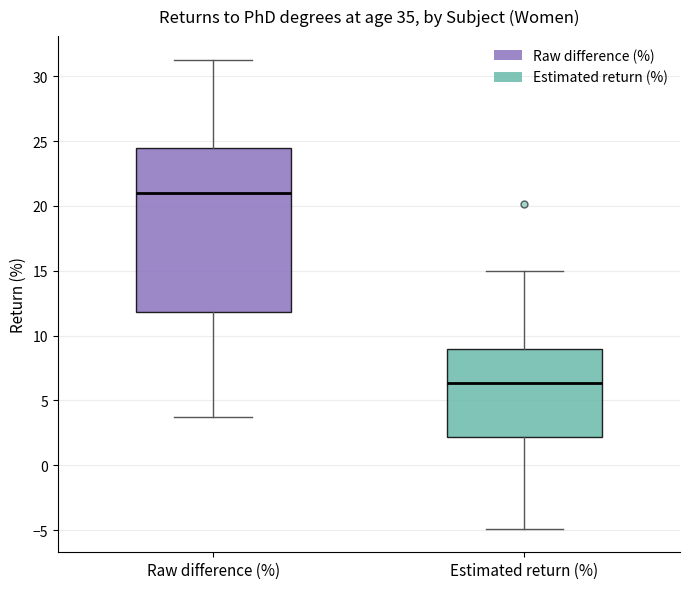

Reading left to right, read every box against the y-axis: the position of its median line, the range the box covers, and the ends of its whiskers. The values are not printed on the chart, so give them approximately, as read against the axis.

Raw difference (%): median 21.0, box 12.0 to 24.5, whiskers 3.5 to 31.5
Estimated return (%): median 6.5, box 2.0 to 9.0, whiskers -5.0 to 15.0